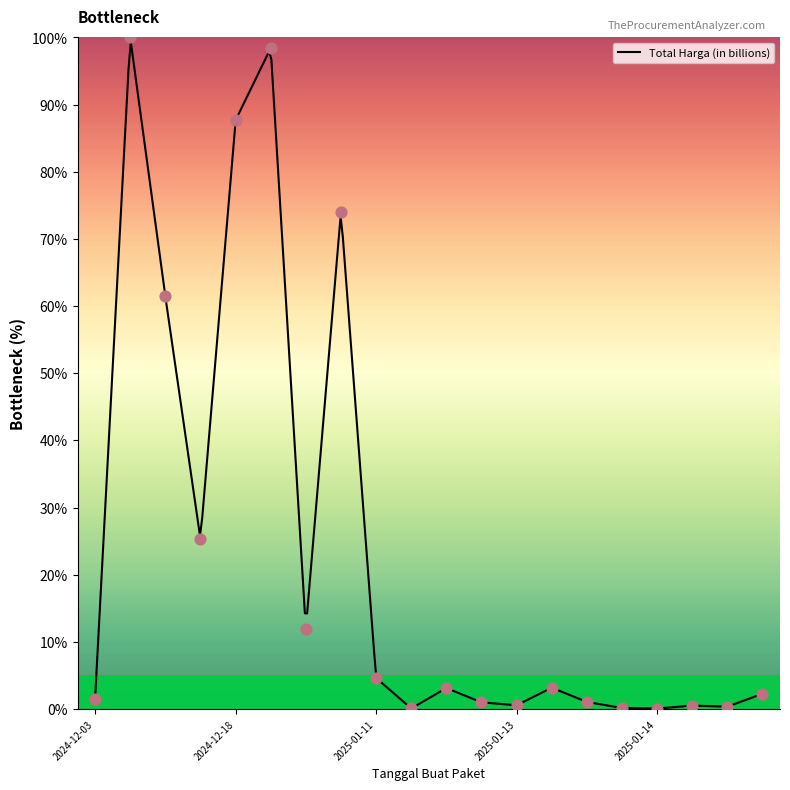

Between 2024-12-18 and 2024-12-18, which is larger?

2024-12-18